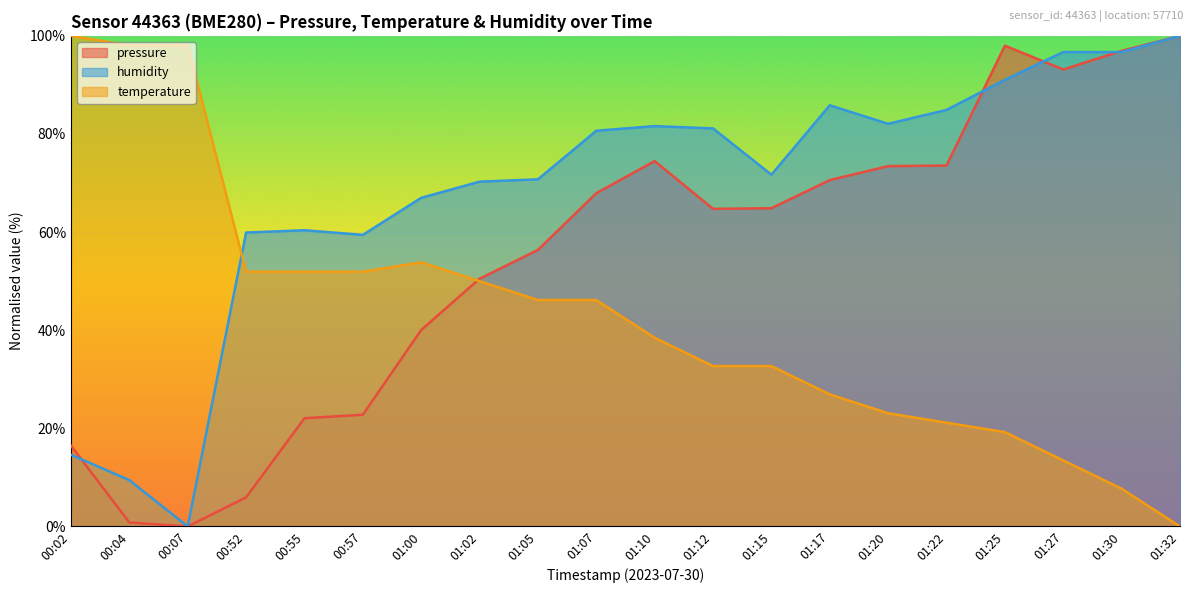

Rank the series at 00:04 from lowest to highest value.

pressure, humidity, temperature